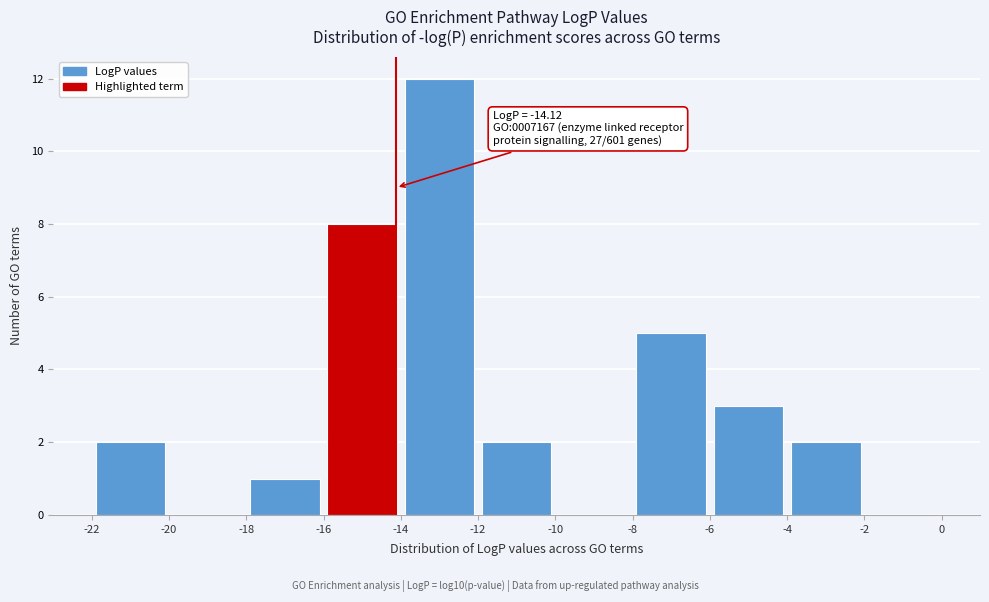

Over which range of the x-axis is the bar tallest?

-14 to -12